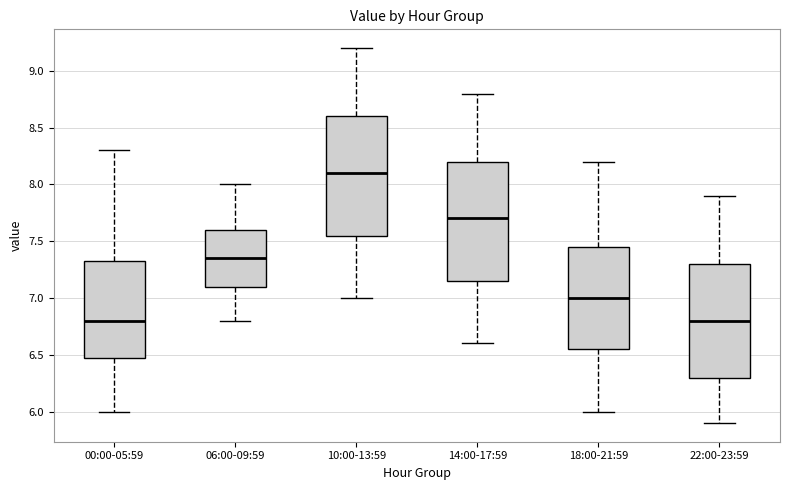

Reading left to right, transcribe this box plot: for each box, give where its median line is, the range the box spans, and where its two whiskers end, as read against the y-axis. The values are not printed on the chart, so give them approximately, as read against the axis.

00:00-05:59: median 6.80, box 6.50 to 7.35, whiskers 6.00 to 8.30
06:00-09:59: median 7.35, box 7.10 to 7.60, whiskers 6.80 to 8.00
10:00-13:59: median 8.10, box 7.55 to 8.60, whiskers 7.00 to 9.20
14:00-17:59: median 7.70, box 7.15 to 8.20, whiskers 6.60 to 8.80
18:00-21:59: median 7.00, box 6.55 to 7.45, whiskers 6.00 to 8.20
22:00-23:59: median 6.80, box 6.30 to 7.30, whiskers 5.90 to 7.90